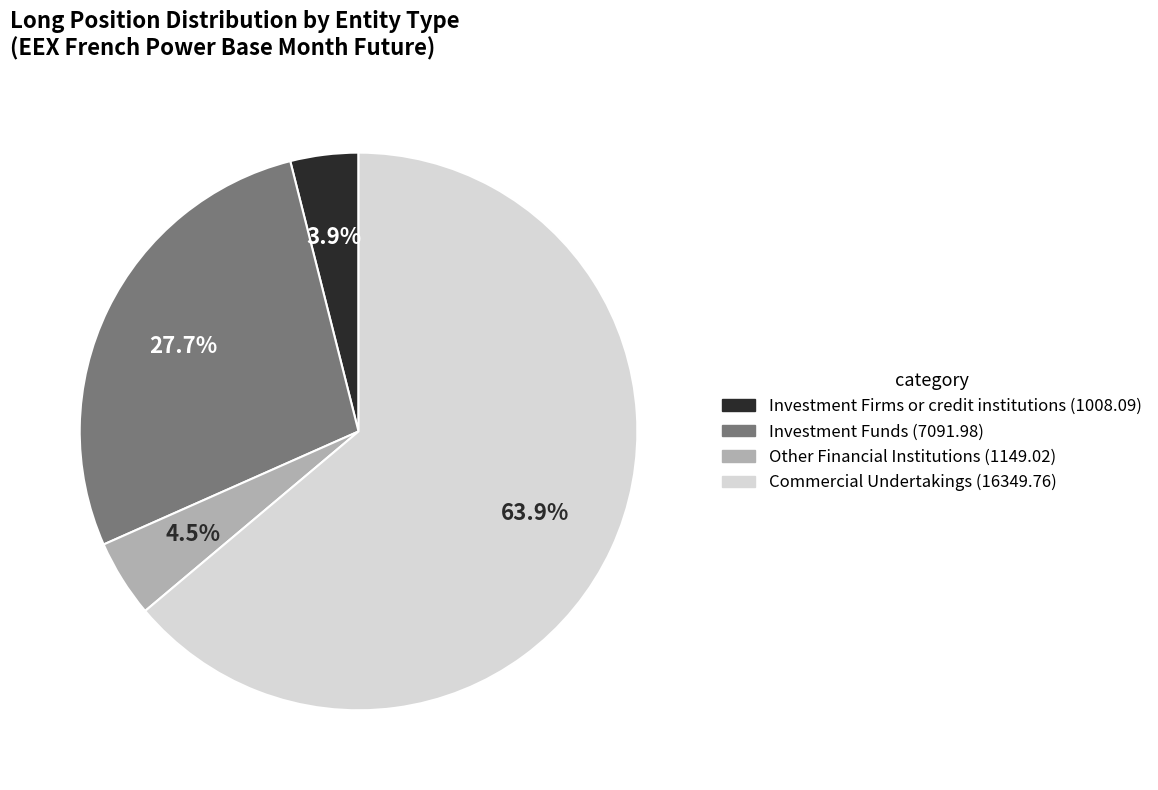

How many slices are in this pie chart?

4